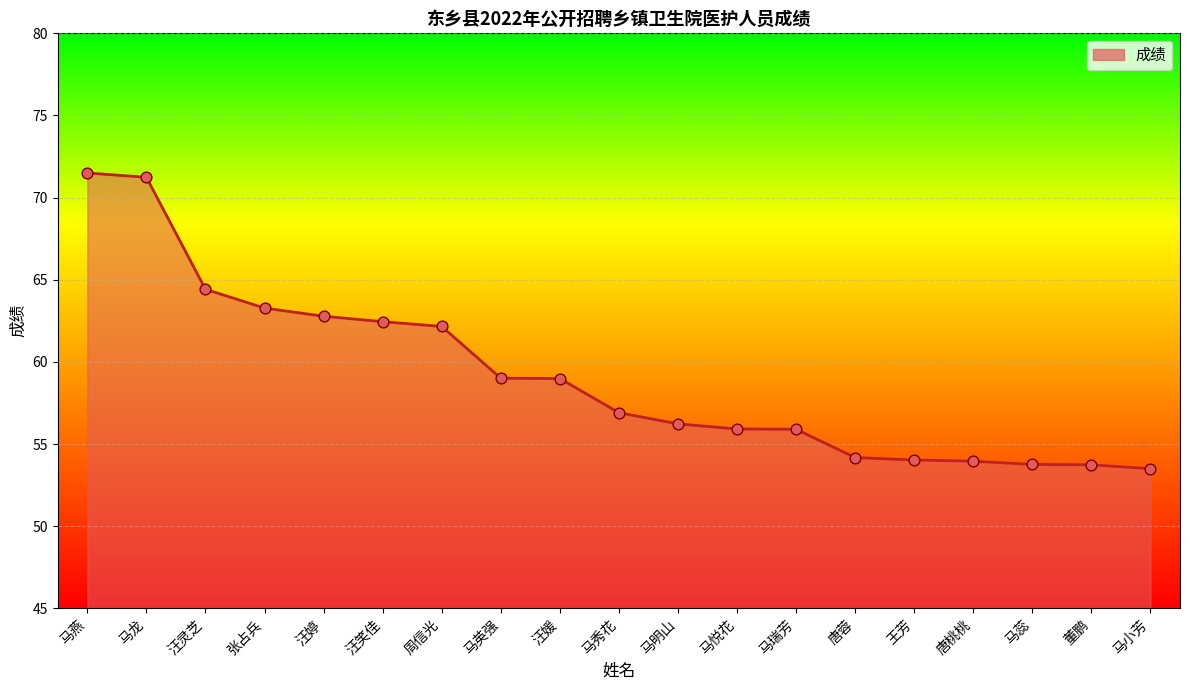

What is the change in value from 周信光 to 唐蓉?

-8.0